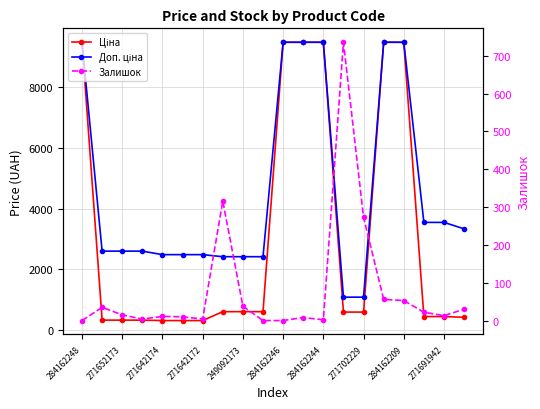

What is the sum of the Ціна values at 284162209 and 271691942?

9923.2